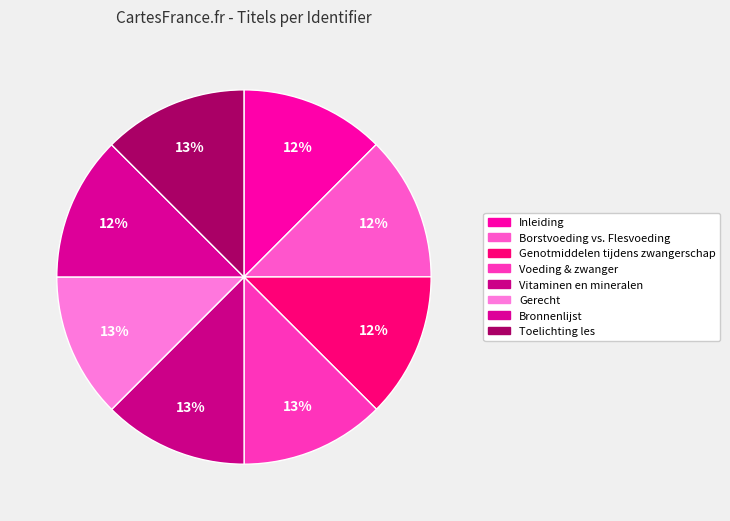

Rank the categories by value from lowest to highest.

Inleiding, Bronnenlijst, Genotmiddelen tijdens zwangerschap, Borstvoeding vs. Flesvoeding, Voeding & zwanger, Vitaminen en mineralen, Gerecht, Toelichting les